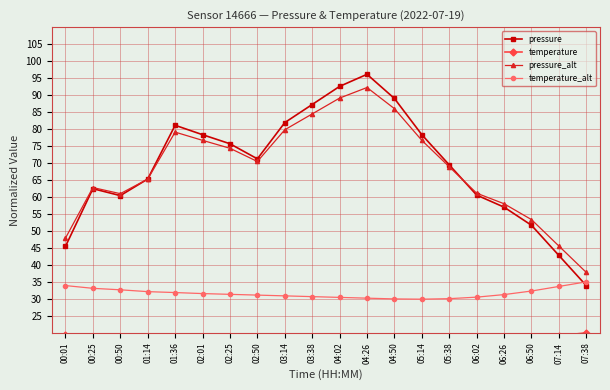

What is the value of the pressure_alt point at the 16th from the left?

61.1